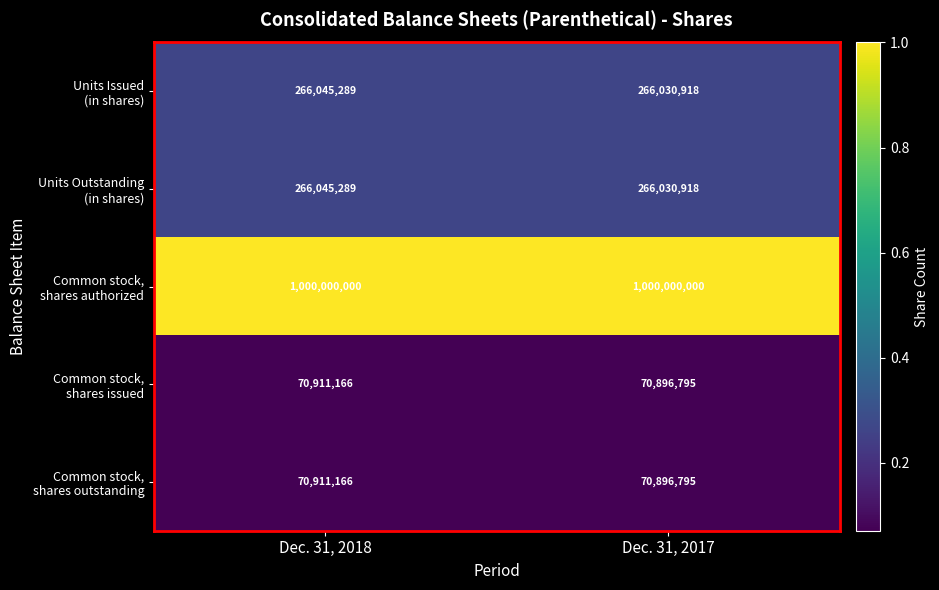

What is the difference between the highest and lowest values at Dec. 31, 2017?

929103205